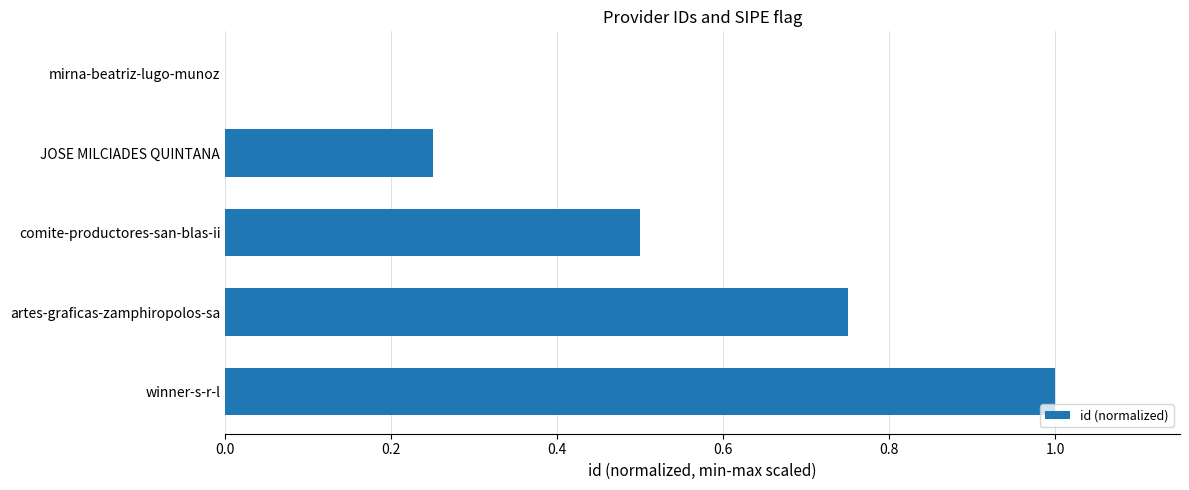

How many values exceed 0?

4